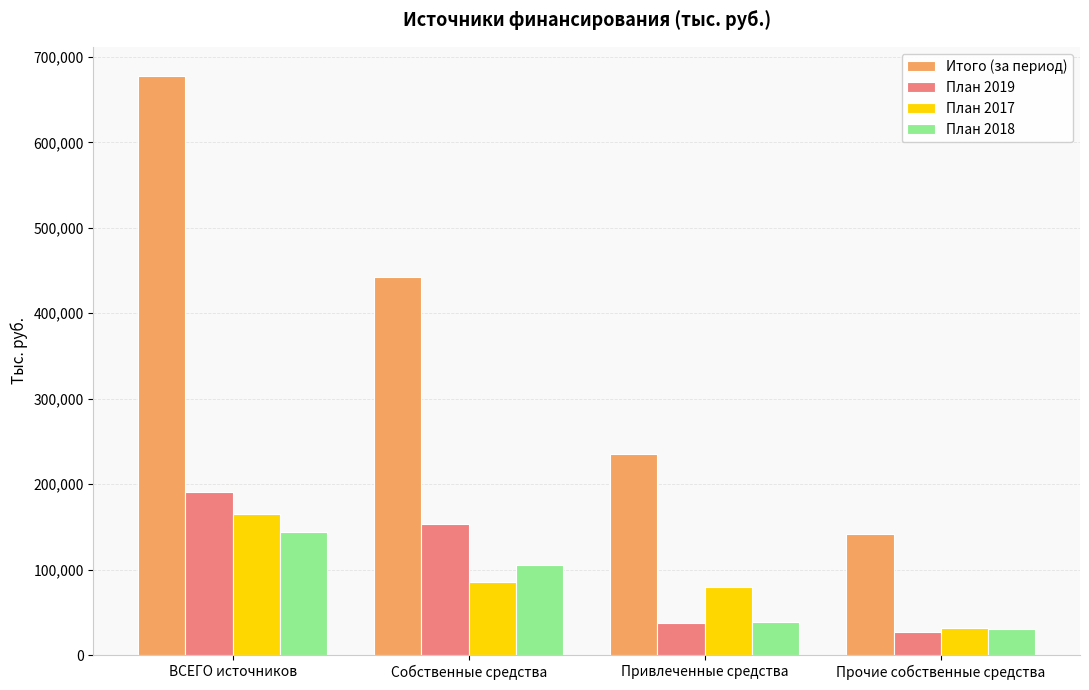

What is the label of the 3rd bar from the left?

Привлеченные средства